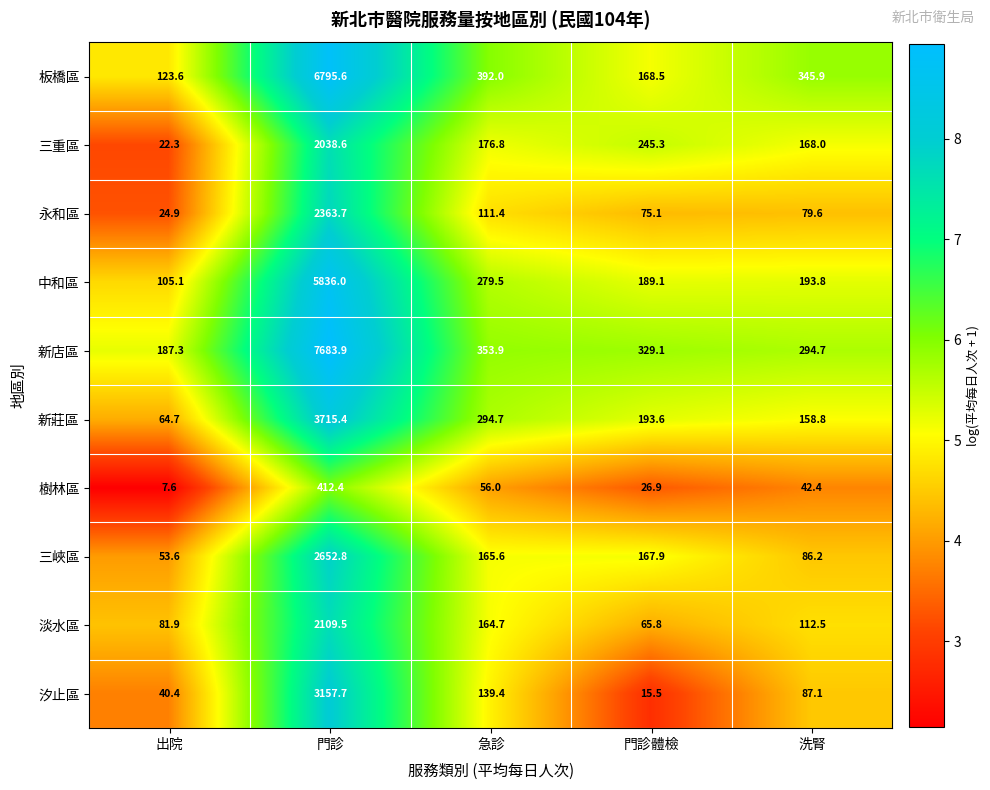

The 新莊區 series shows 158.8 at 洗腎. True or false?

True